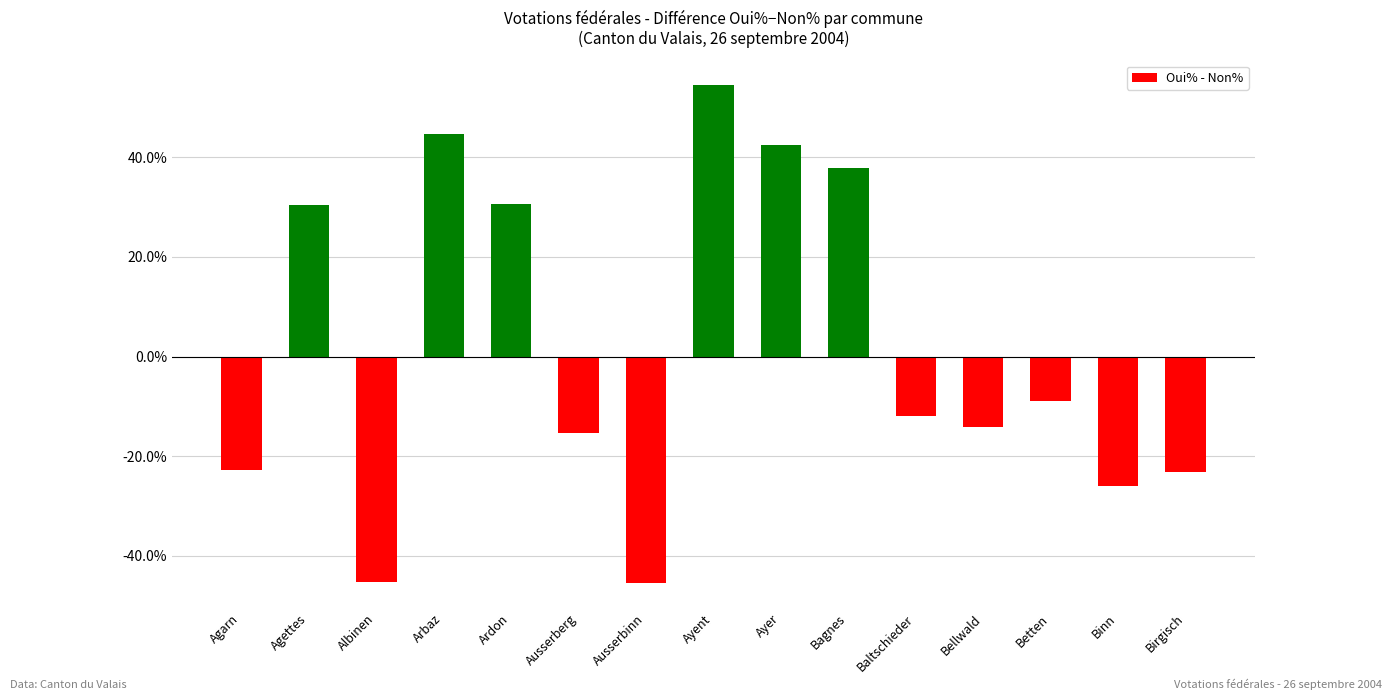

Where does the data first go above -11?

Agettes